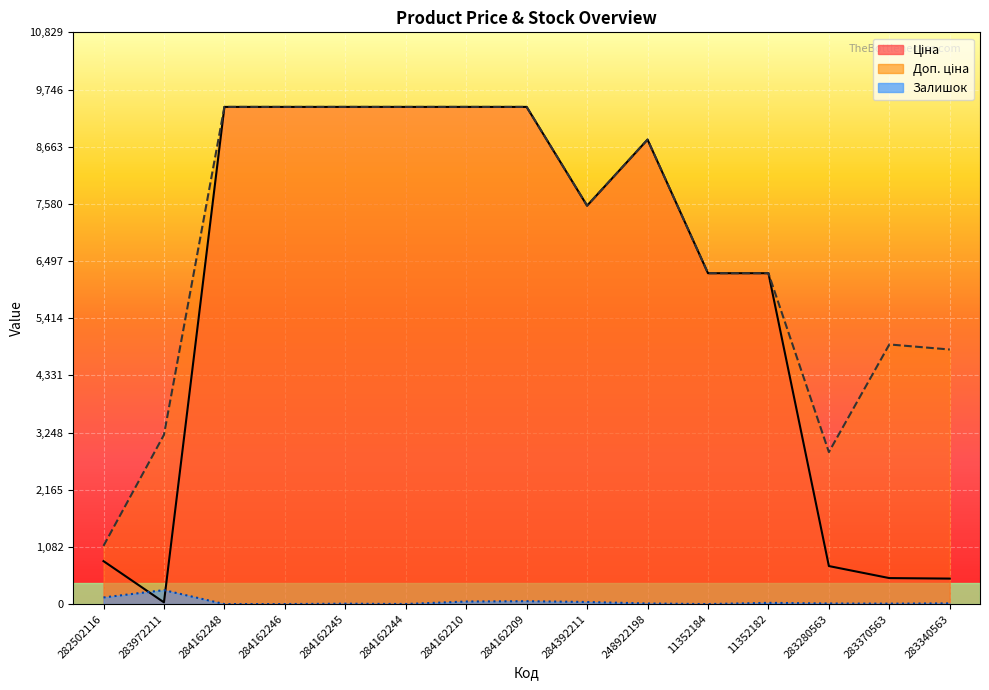

In Ціна, how many points are lower than both neighbors (excluding endpoints)?

2